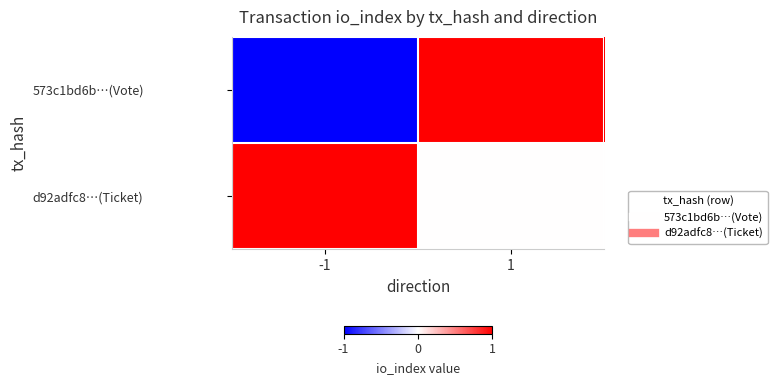

Between -1 and 1, which series saw the biggest shift?

573c1bd6b…(Vote)